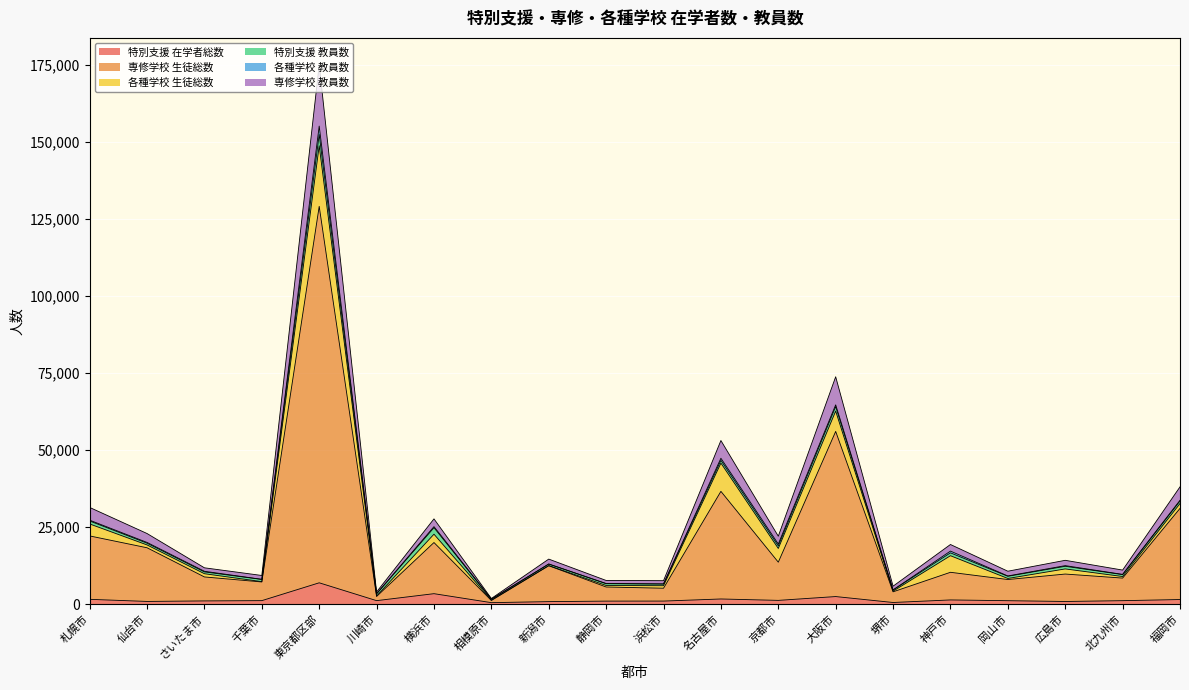

How many lines are shown in the chart?

6